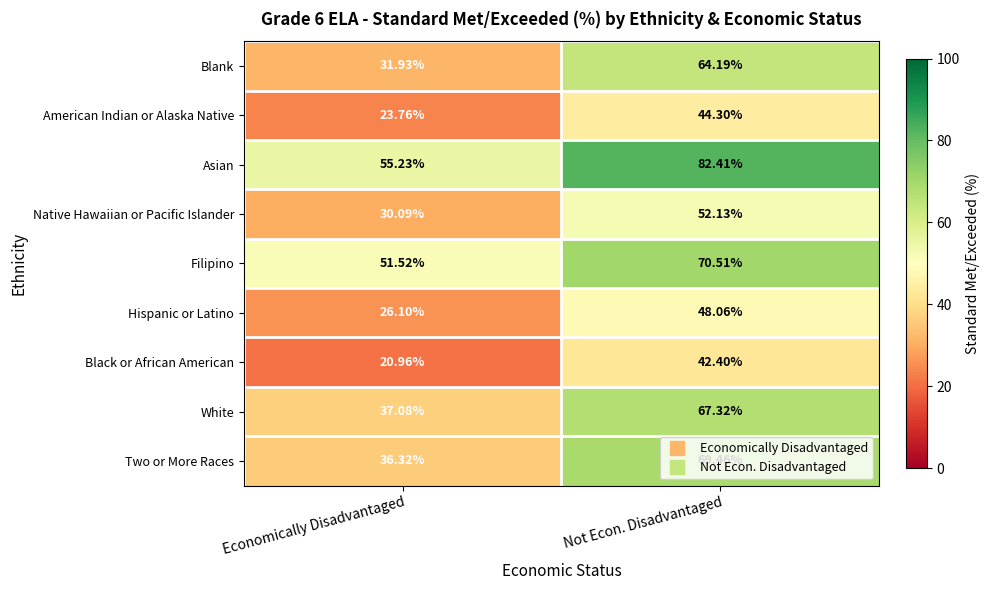

List the series in order of their peak value, highest first.

Asian, Filipino, Two or More Races, White, Blank, Native Hawaiian or Pacific Islander, Hispanic or Latino, American Indian or Alaska Native, Black or African American